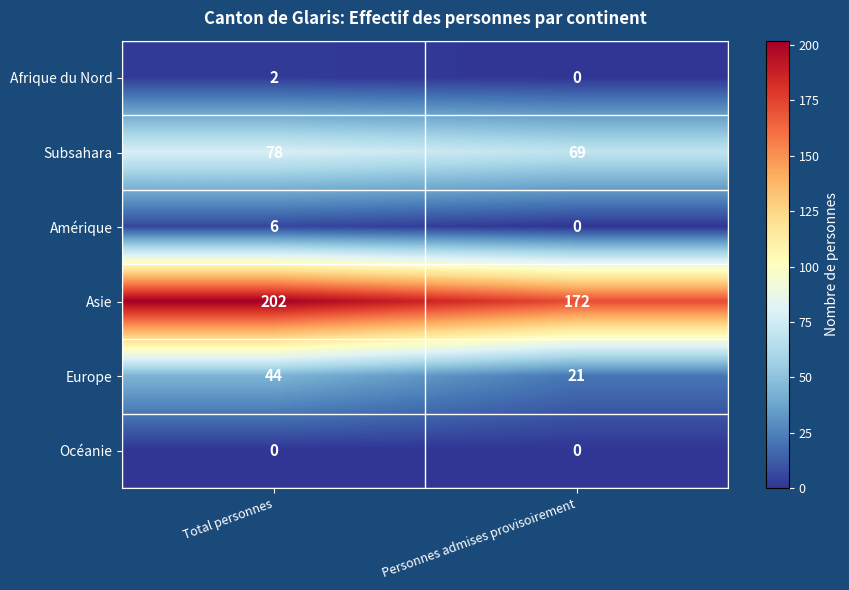

Which series changed the most between Total personnes and Personnes admises provisoirement?

Asie